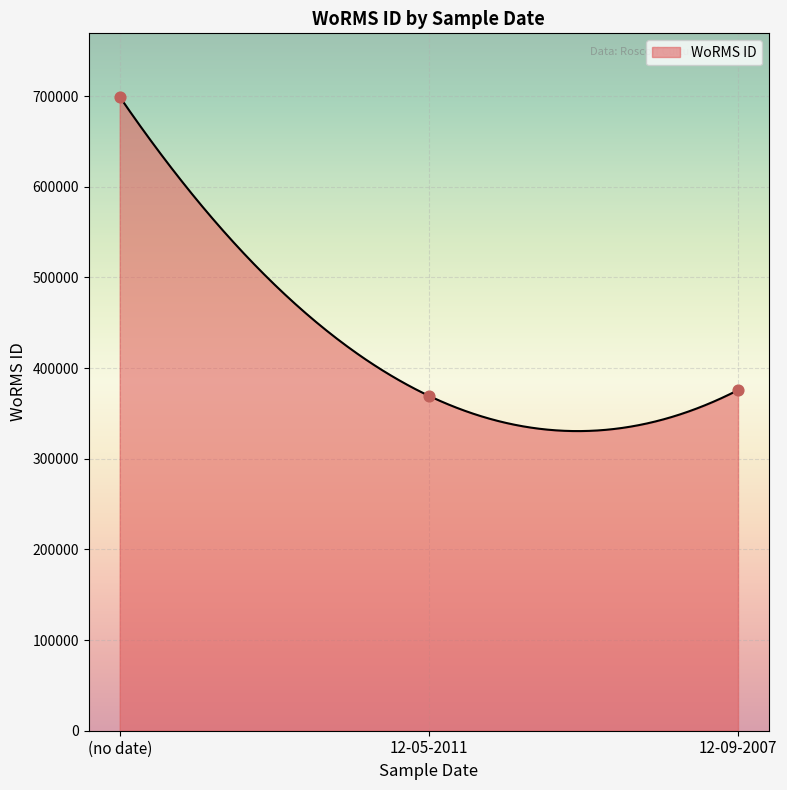

What is the change in value from 12-05-2011 to 12-09-2007?

+6268